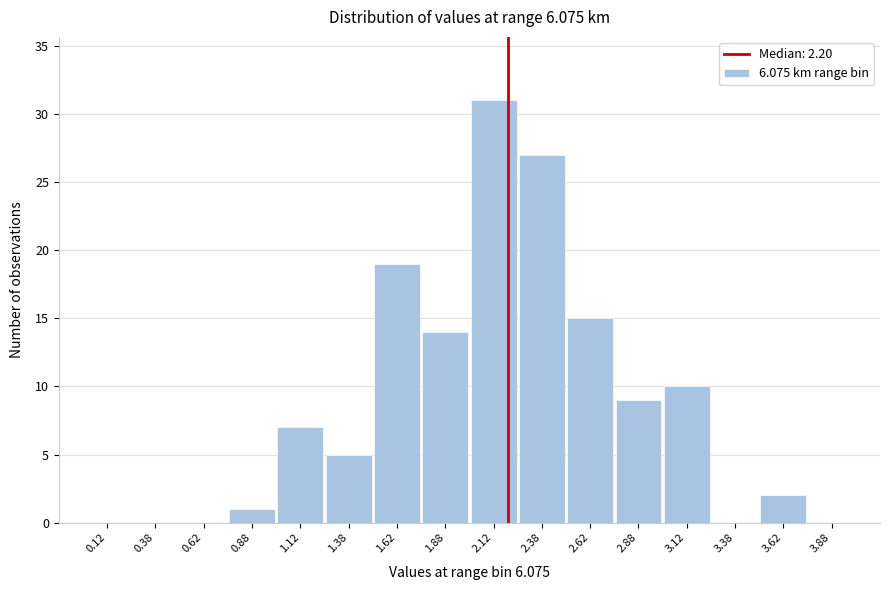

How tall is the bar that spans 3.50 to 3.75 on the x-axis? The values are not printed on the chart, so give them approximately, as read against the axis.

2